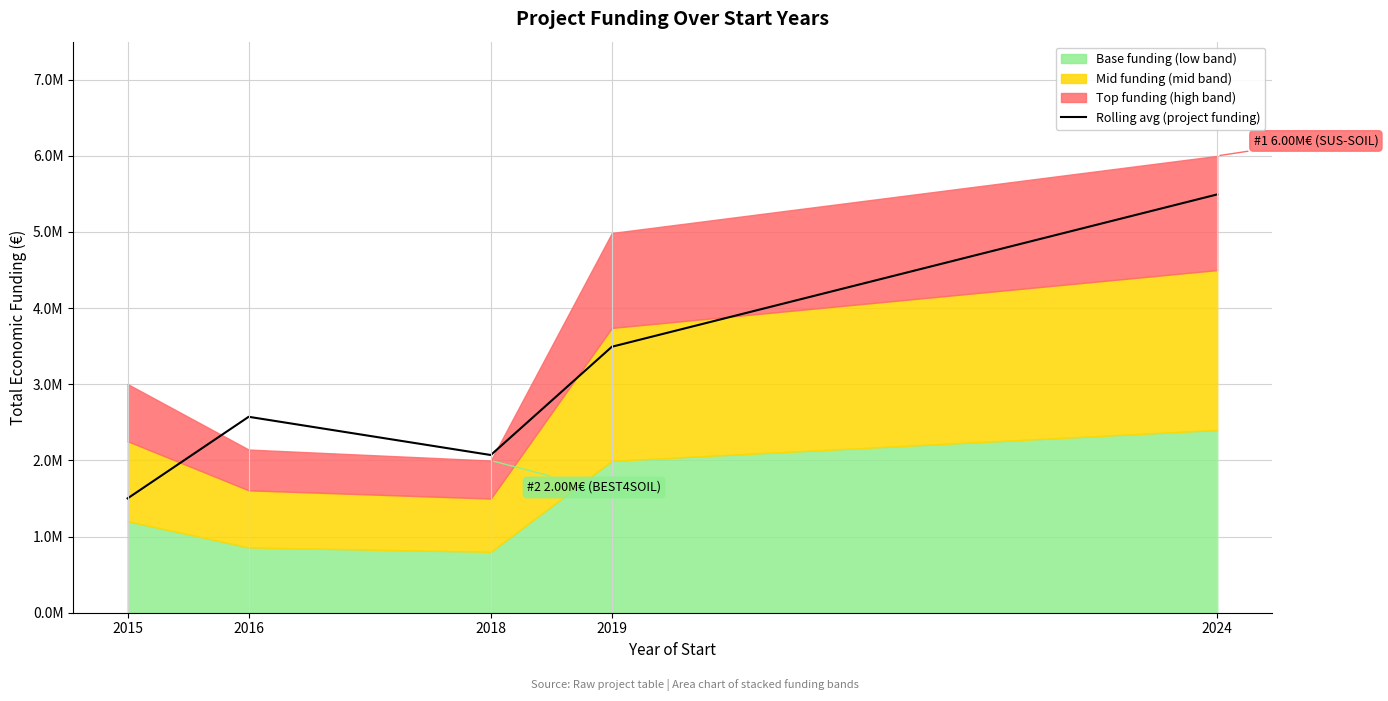

Which has a higher value, 2016 or 2024?

2024